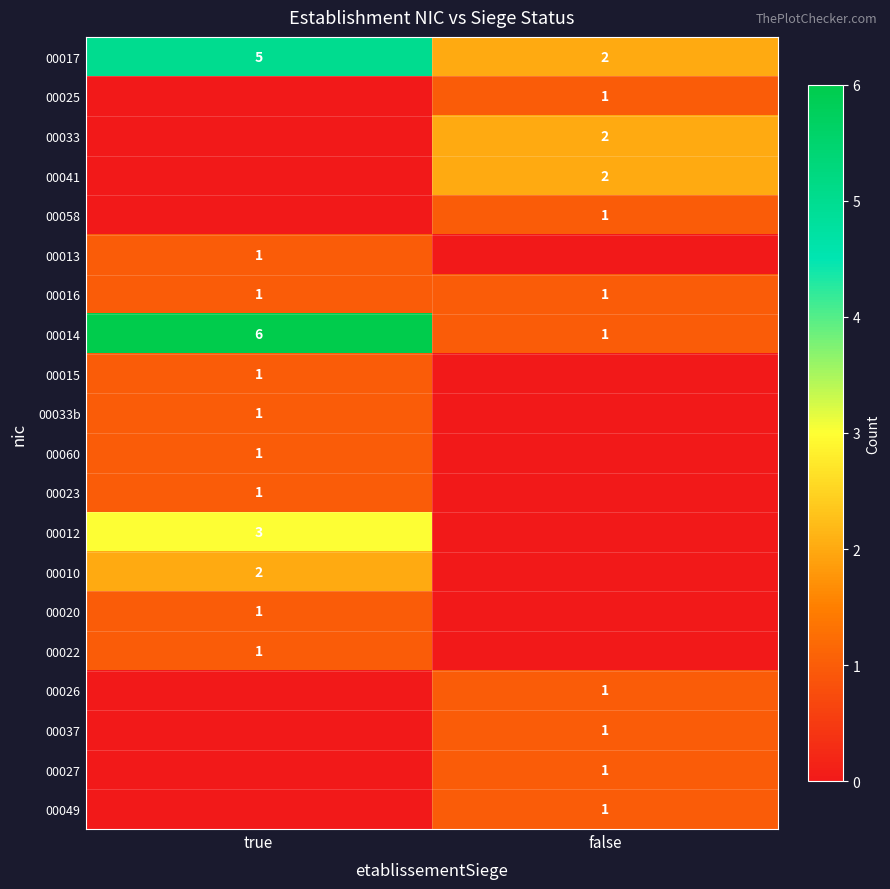

Is it true that 00033b equals 1 at true?

True